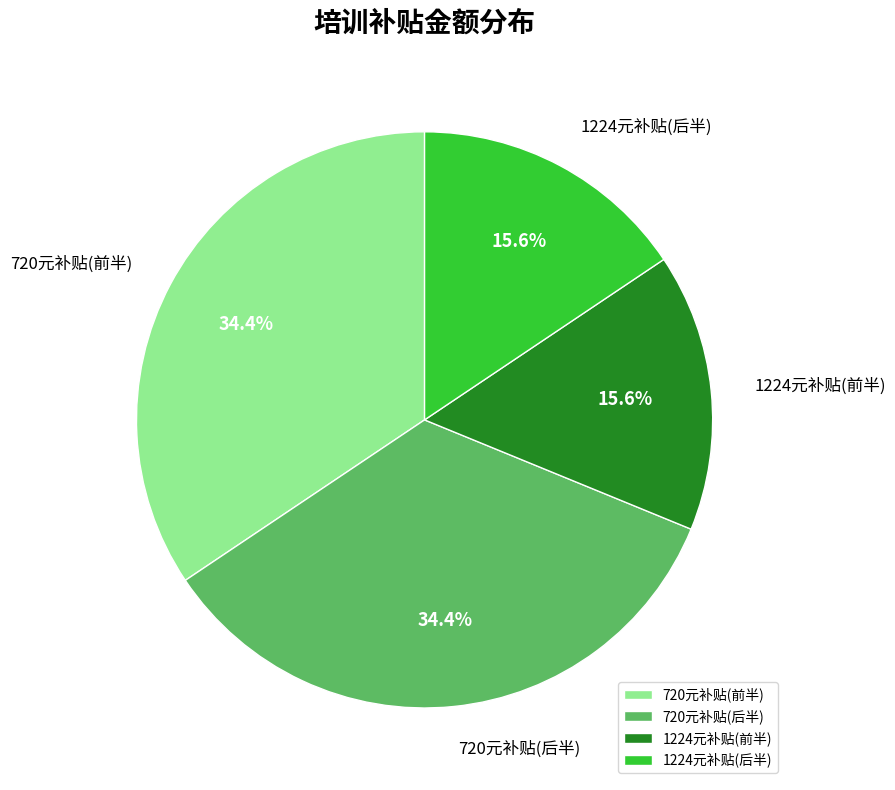

Approximately how many times larger is the value at 720元补贴(前半) compared to 720元补贴(后半)?

1.0